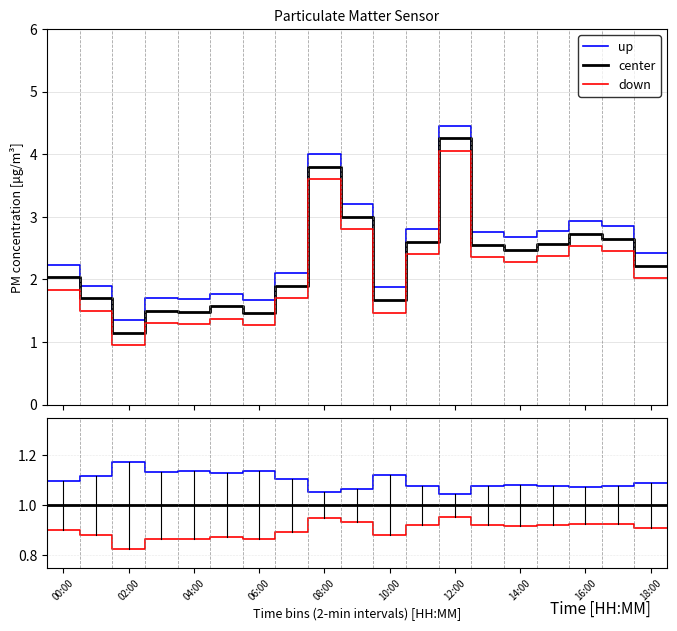

Does the chart display data point markers on the line(s)?

No